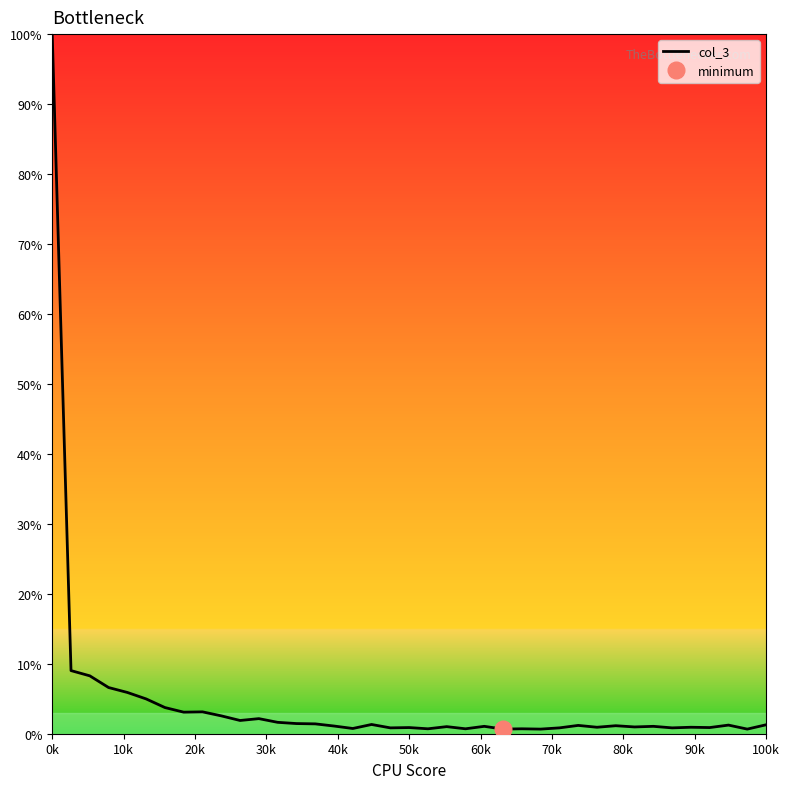

Count the number of values greater than 1.

24